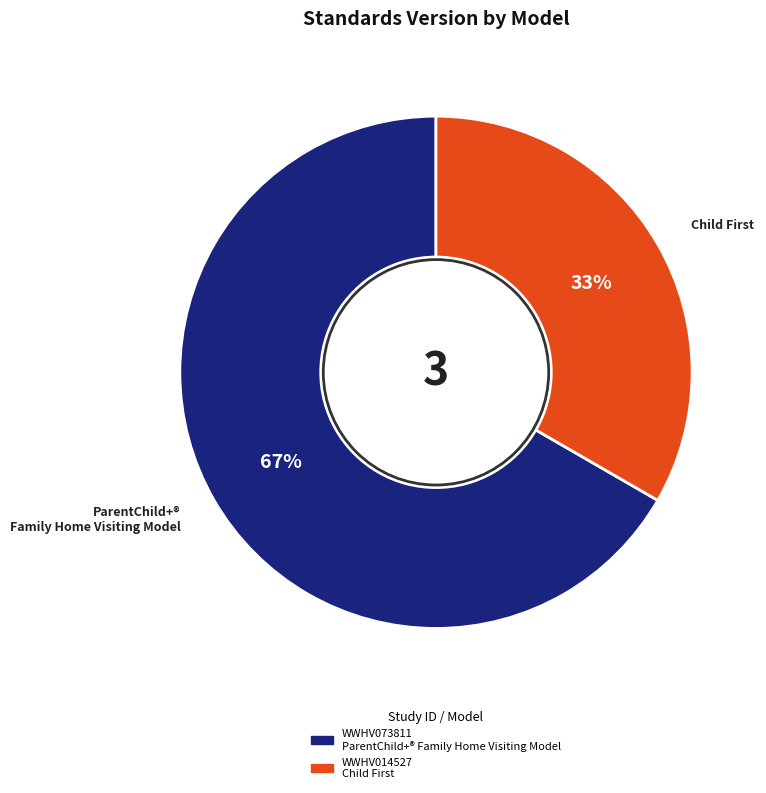

To the nearest percent, what is the average slice percentage?

50%